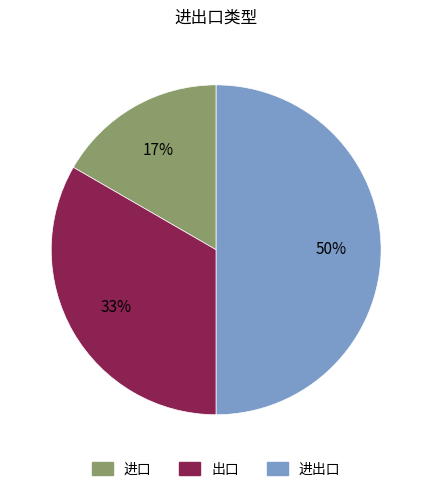

To the nearest percent, what is the combined percentage of 出口 and 进出口?

83%